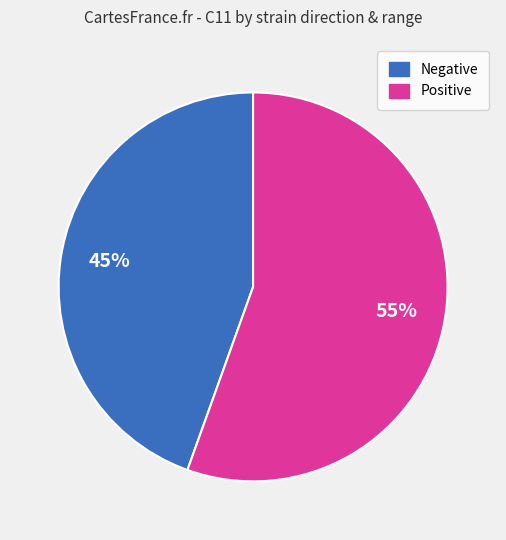

Between Positive and Negative, which is larger?

Positive